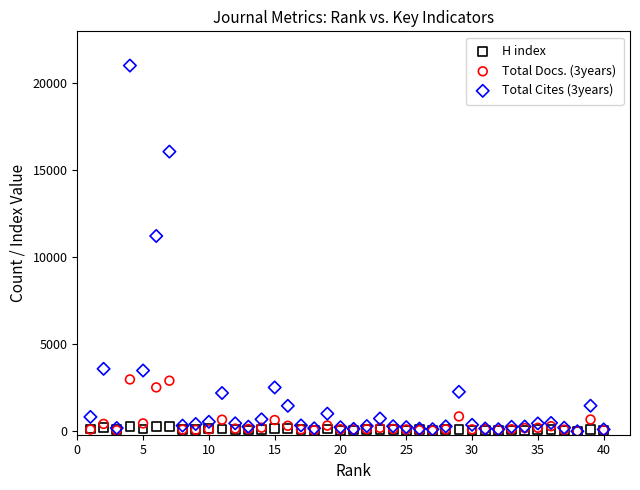

Across all series, what Y value is closest to 10516?

11230